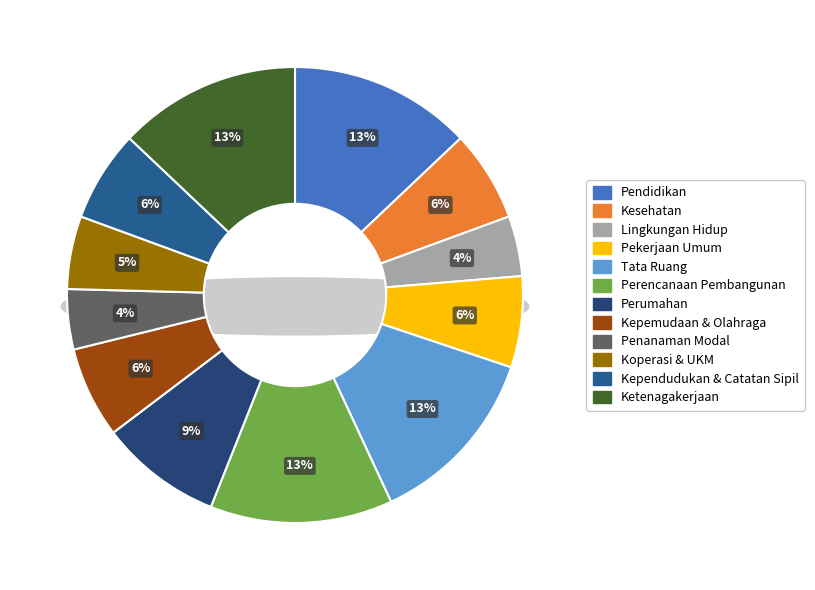

Which slice is the smallest?

Lingkungan Hidup